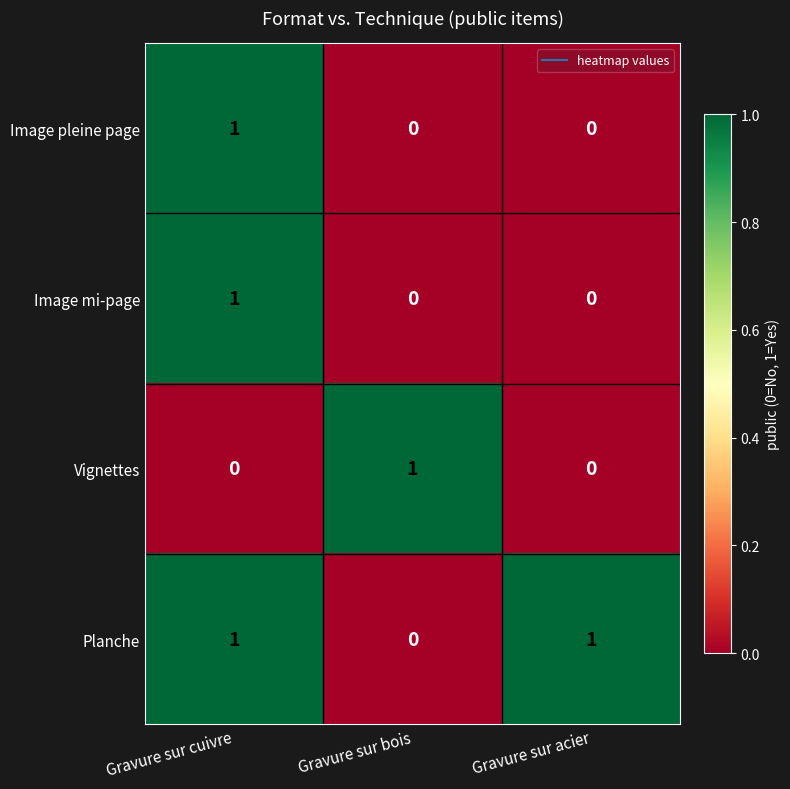

Reading left to right, transcribe all the data shown in this chart.

Image pleine page: 1	0	0
Image mi-page: 1	0	0
Vignettes: 0	1	0
Planche: 1	0	1